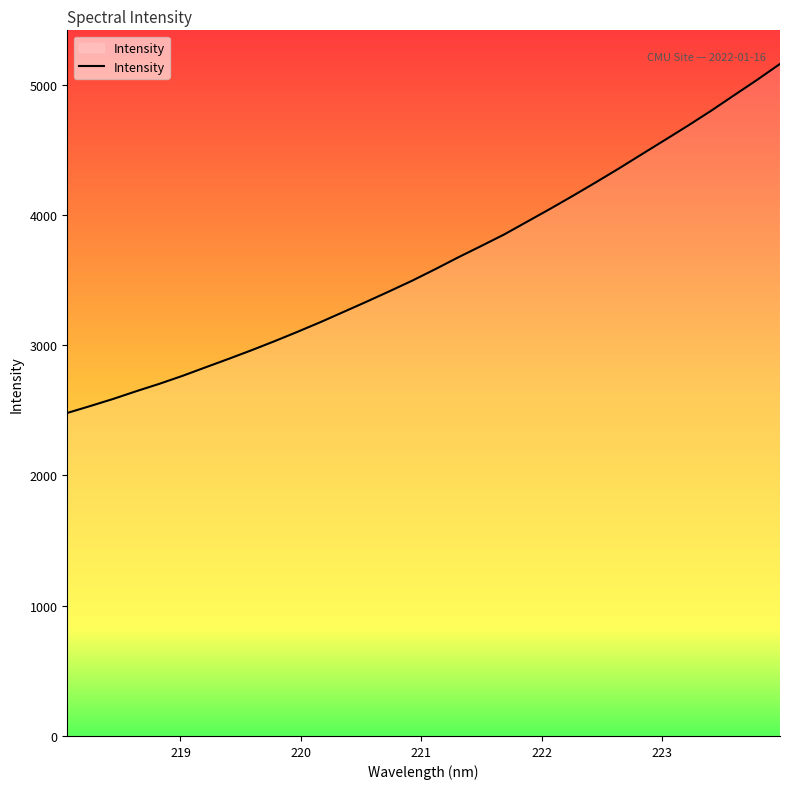

What is the smallest value displayed?

2479.3